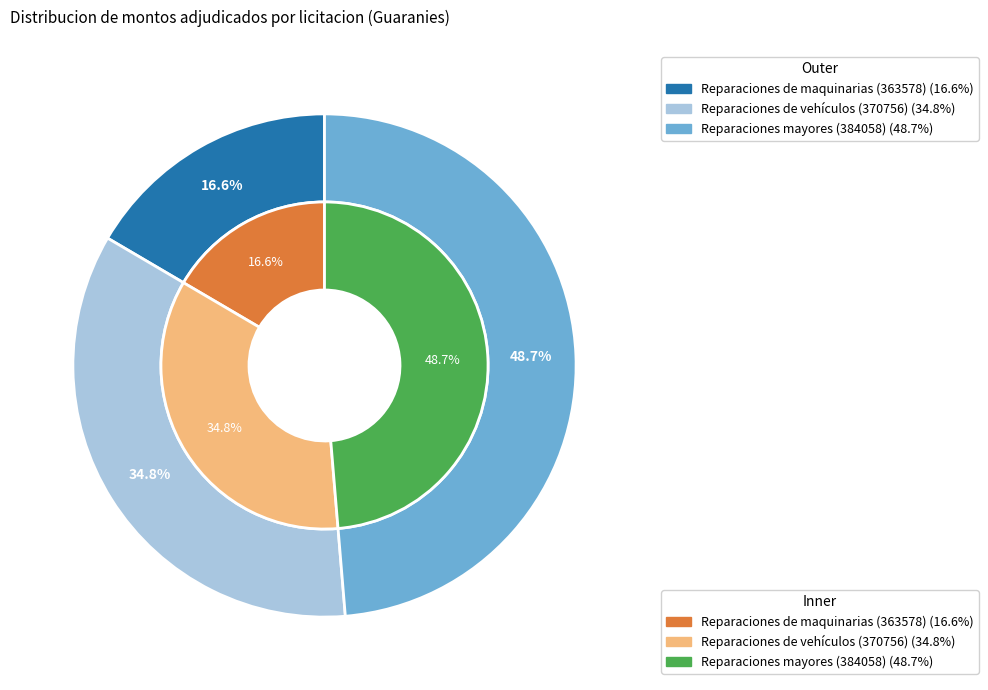

Does 370756-alexis-fabian-torres-gonzalez-1 account for over 50% of the chart?

No